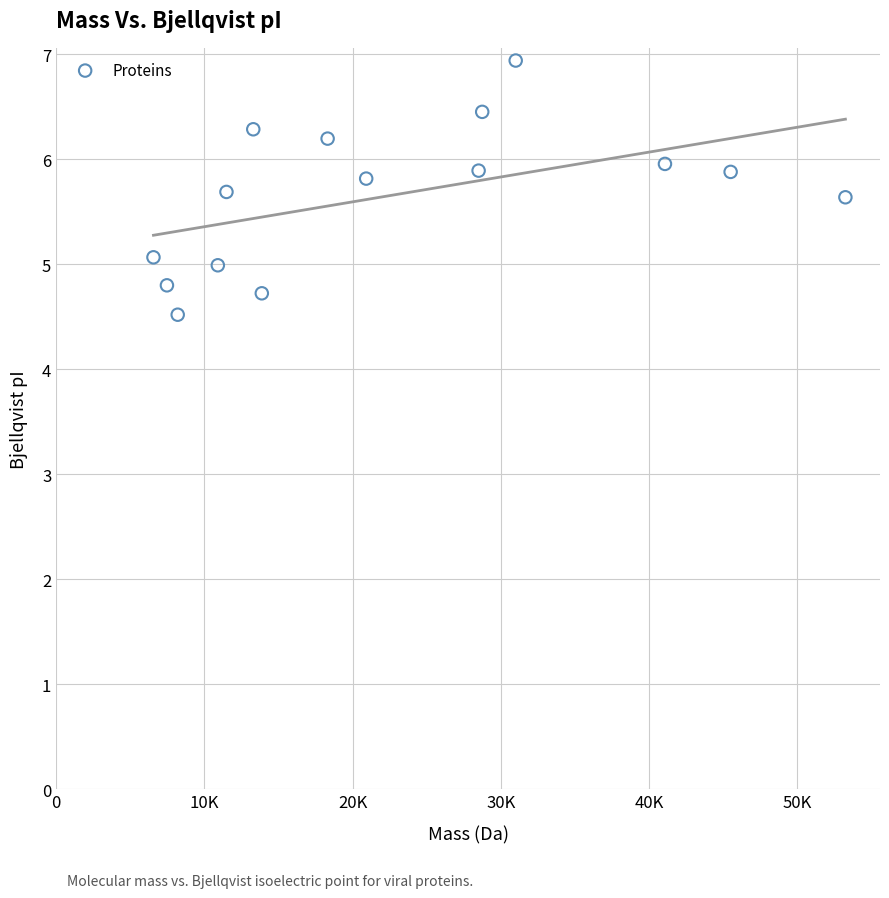

What is the range of X values (max minus min)?

46668.8